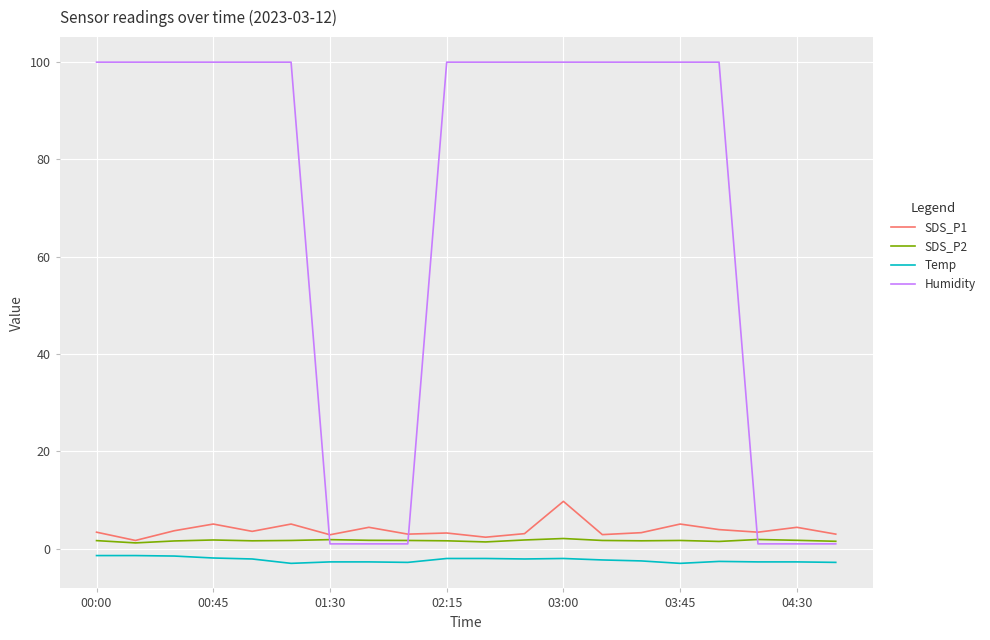

Which series has the largest range (max minus min)?

Humidity